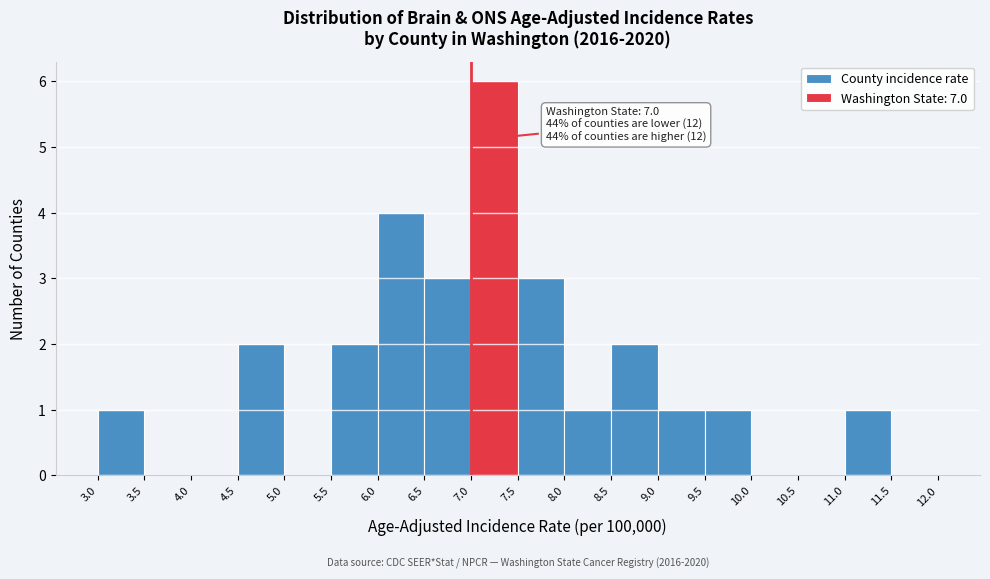

Which range on the x-axis has the tallest bar?

7.0 to 7.5